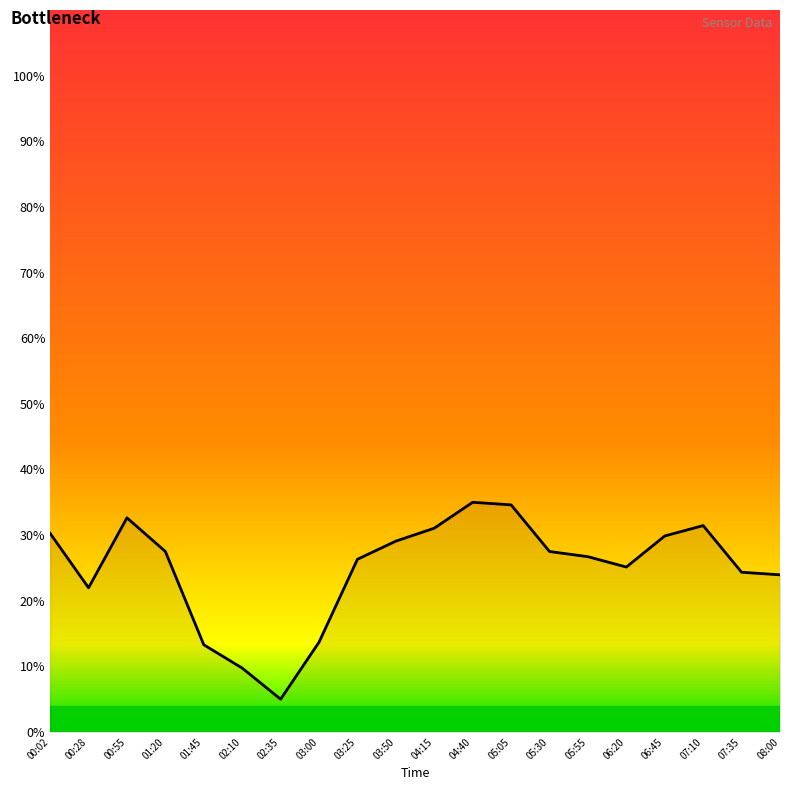

What is the maximum value shown in the chart?

70.0